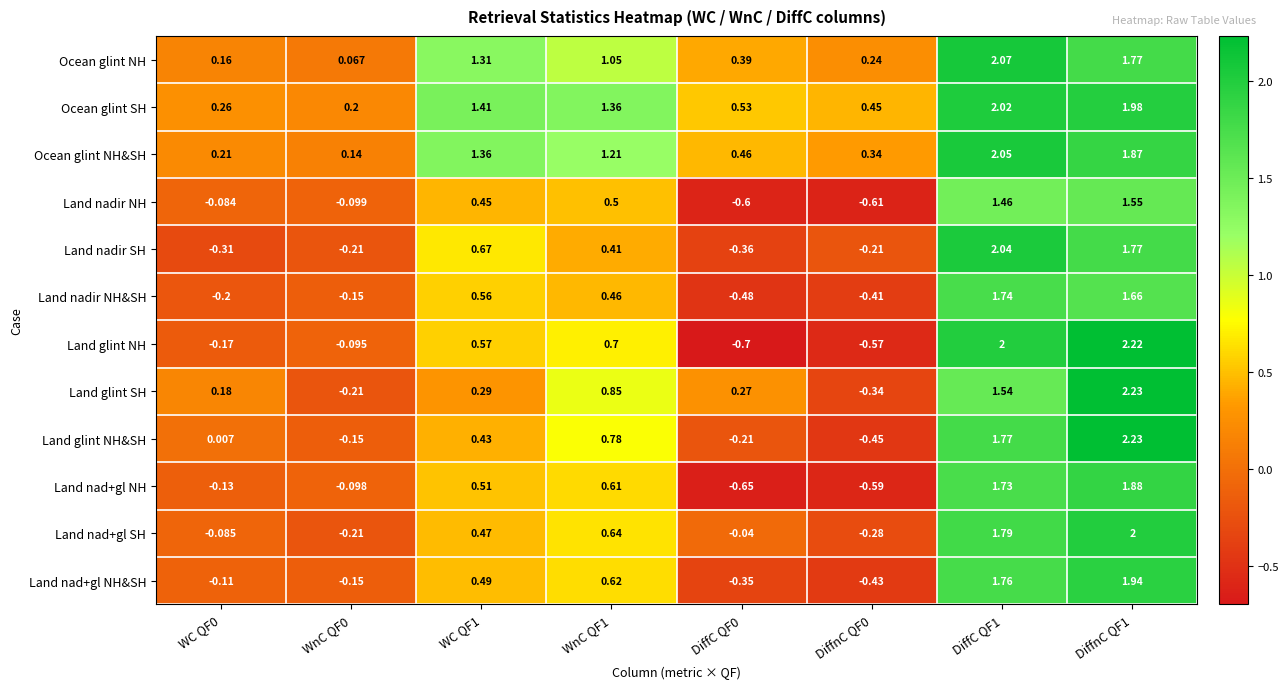

At DiffC QF1, list the series in order from largest to smallest.

Ocean glint NH, Ocean glint NH&SH, Land nadir SH, Ocean glint SH, Land glint NH, Land nad+gl SH, Land glint NH&SH, Land nad+gl NH&SH, Land nadir NH&SH, Land nad+gl NH, Land glint SH, Land nadir NH